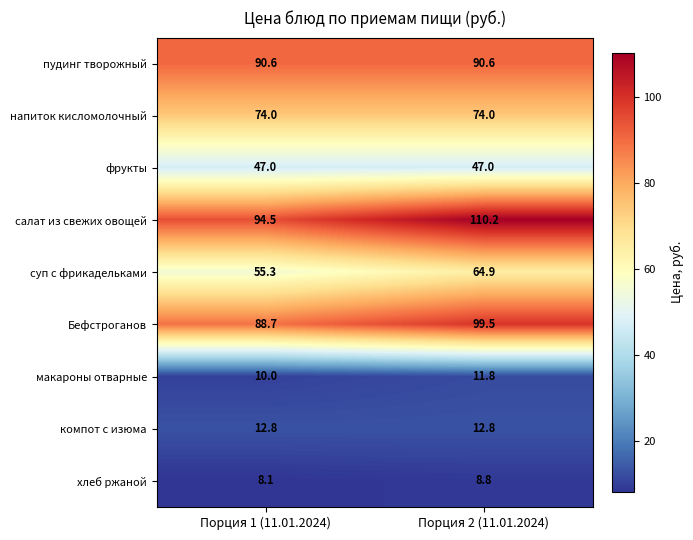

Reading right to left, what are all the values shown in this chart?

пудинг творожный: Порция 2 (11.01.2024)=90.6	Порция 1 (11.01.2024)=90.6
напиток кисломолочный: Порция 2 (11.01.2024)=74.0	Порция 1 (11.01.2024)=74.0
фрукты: Порция 2 (11.01.2024)=47.0	Порция 1 (11.01.2024)=47.0
салат из свежих овощей: Порция 2 (11.01.2024)=110.2	Порция 1 (11.01.2024)=94.5
суп с фрикадельками: Порция 2 (11.01.2024)=64.9	Порция 1 (11.01.2024)=55.3
Бефстроганов: Порция 2 (11.01.2024)=99.5	Порция 1 (11.01.2024)=88.7
макароны отварные: Порция 2 (11.01.2024)=11.8	Порция 1 (11.01.2024)=10.0
компот с изюма: Порция 2 (11.01.2024)=12.8	Порция 1 (11.01.2024)=12.8
хлеб ржаной: Порция 2 (11.01.2024)=8.8	Порция 1 (11.01.2024)=8.1